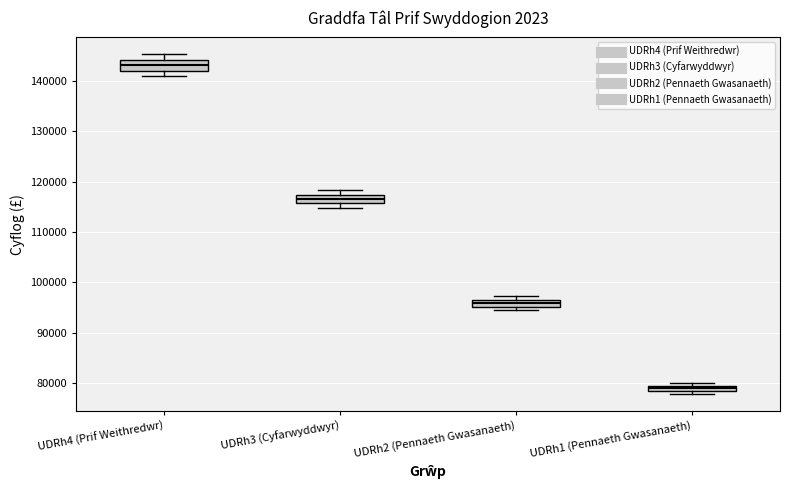

Where is the lower edge of the box for UDRh3 (Cyfarwyddwyr) on the y-axis? The values are not printed on the chart, so give them approximately, as read against the axis.

116000